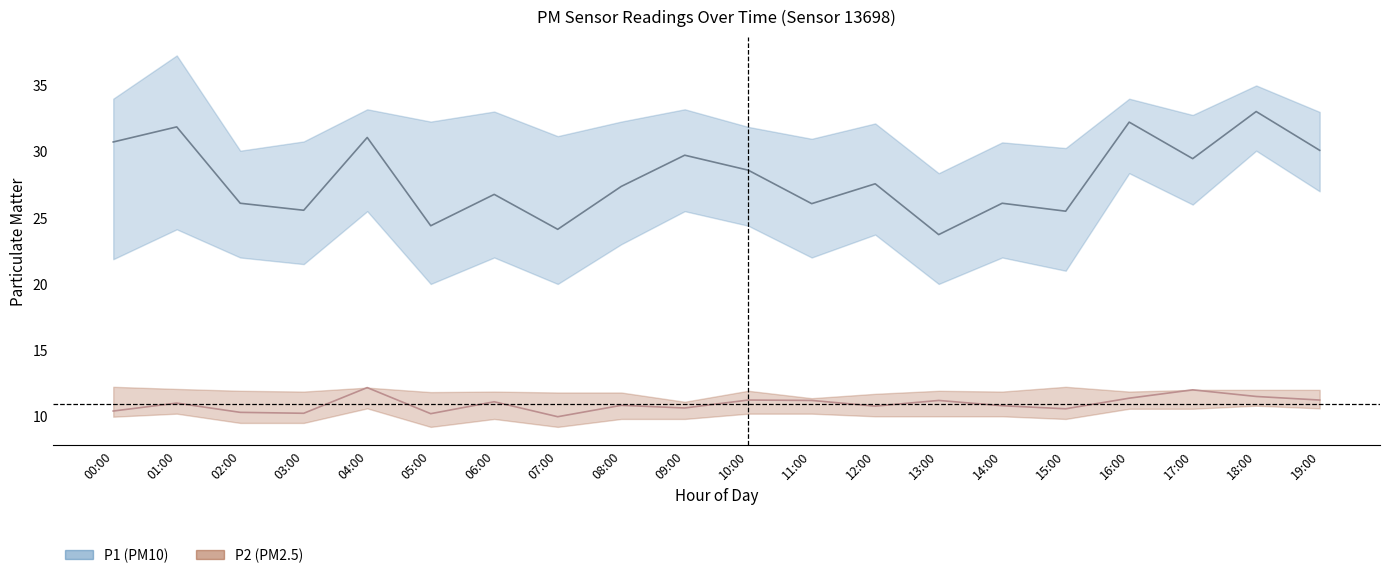

Is the value of P2 at 12:00 greater than the value of P1 at 12:00?

No